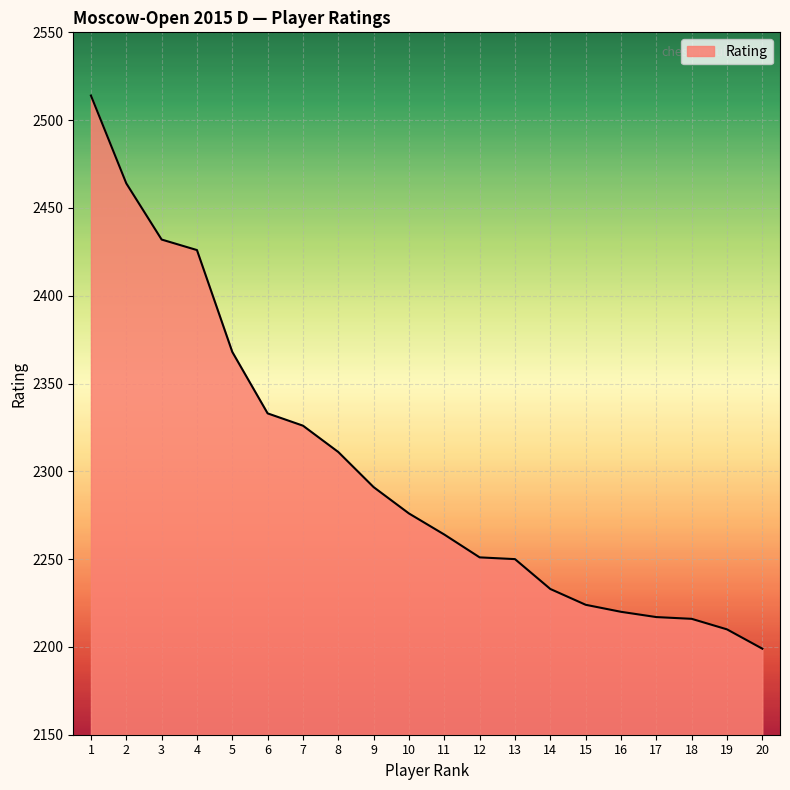

Read the value at 7.

2326